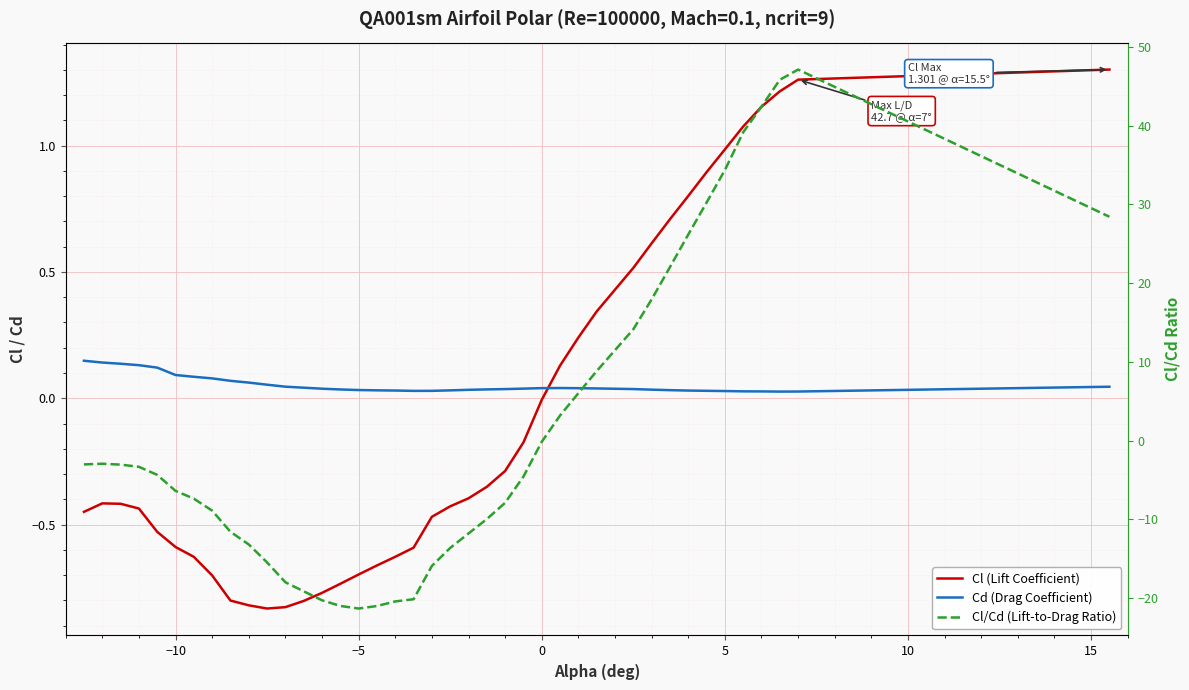

How many intersections are there between Cd (Drag Coefficient) and Cl/Cd (Lift-to-Drag Ratio)?

1